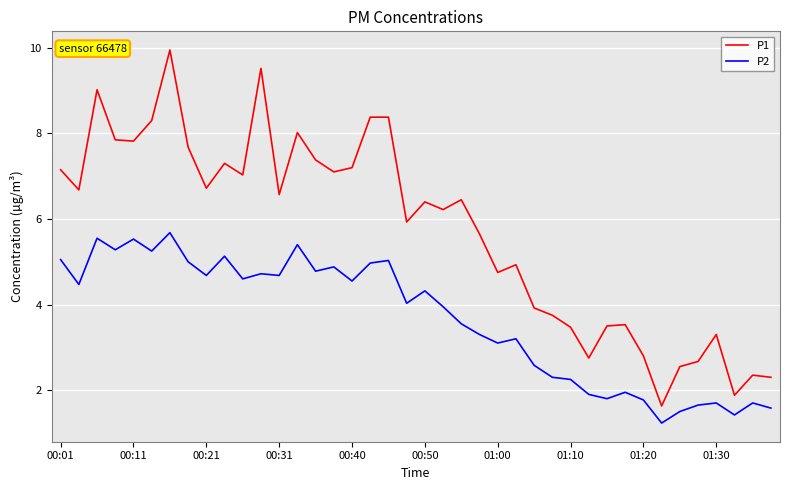

True or false: P2 and P1 intersect in this chart.

False